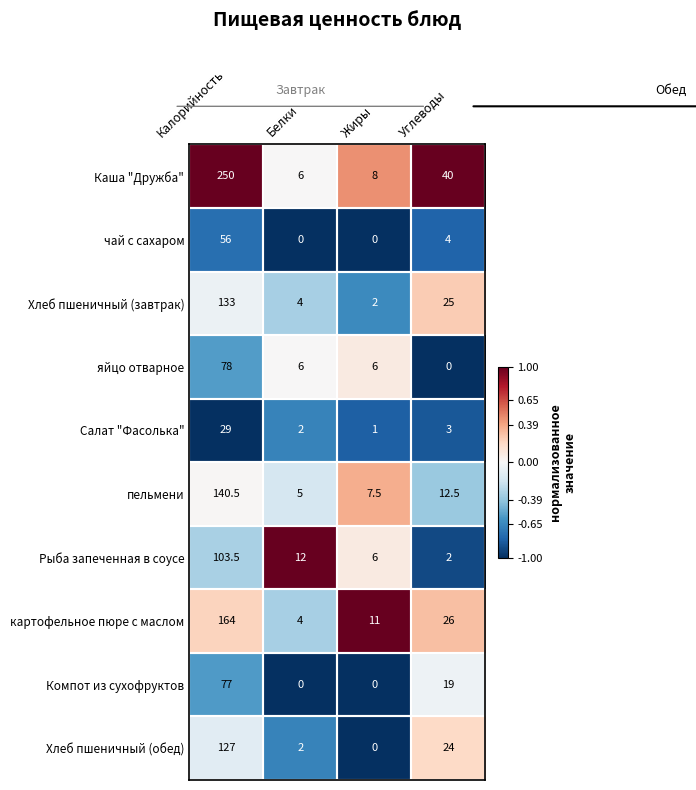

What is the total value across all series at Углеводы?

155.5